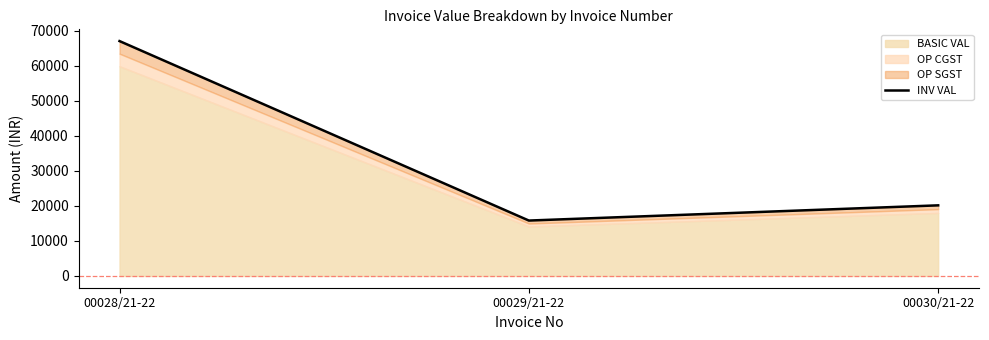

Rank the categories by value from highest to lowest.

00028/21-22, 00030/21-22, 00029/21-22